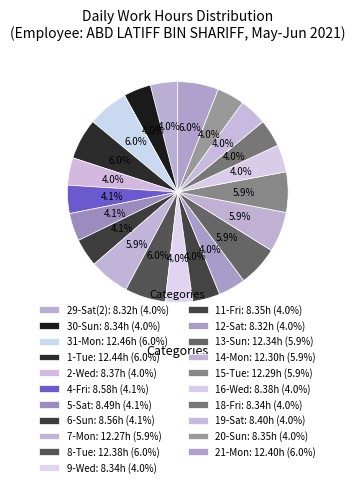

To the nearest percent, what percentage of the pie is 19-Sat?

4%